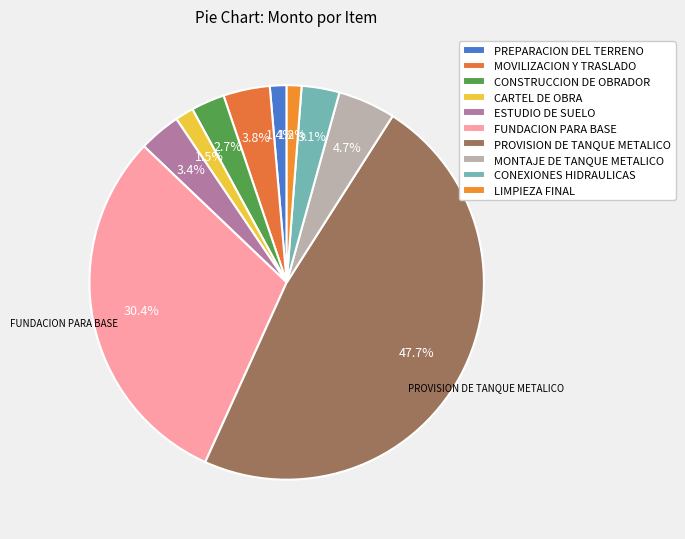

Is LIMPIEZA FINAL the majority of the pie?

No